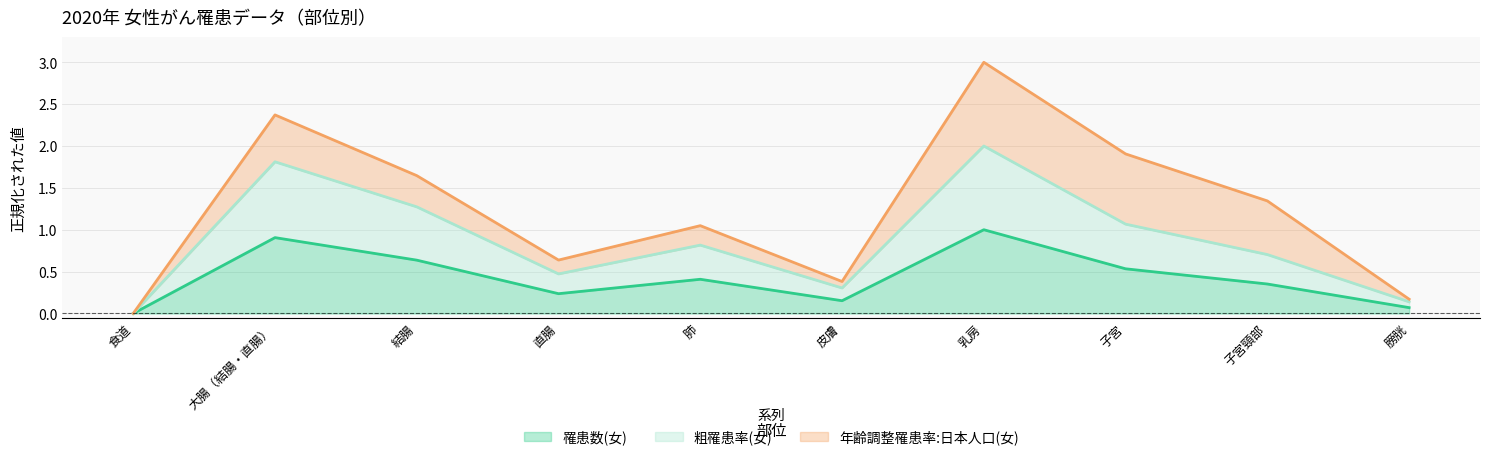

In 罹患数(女), how many points are lower than both neighbors (excluding endpoints)?

2